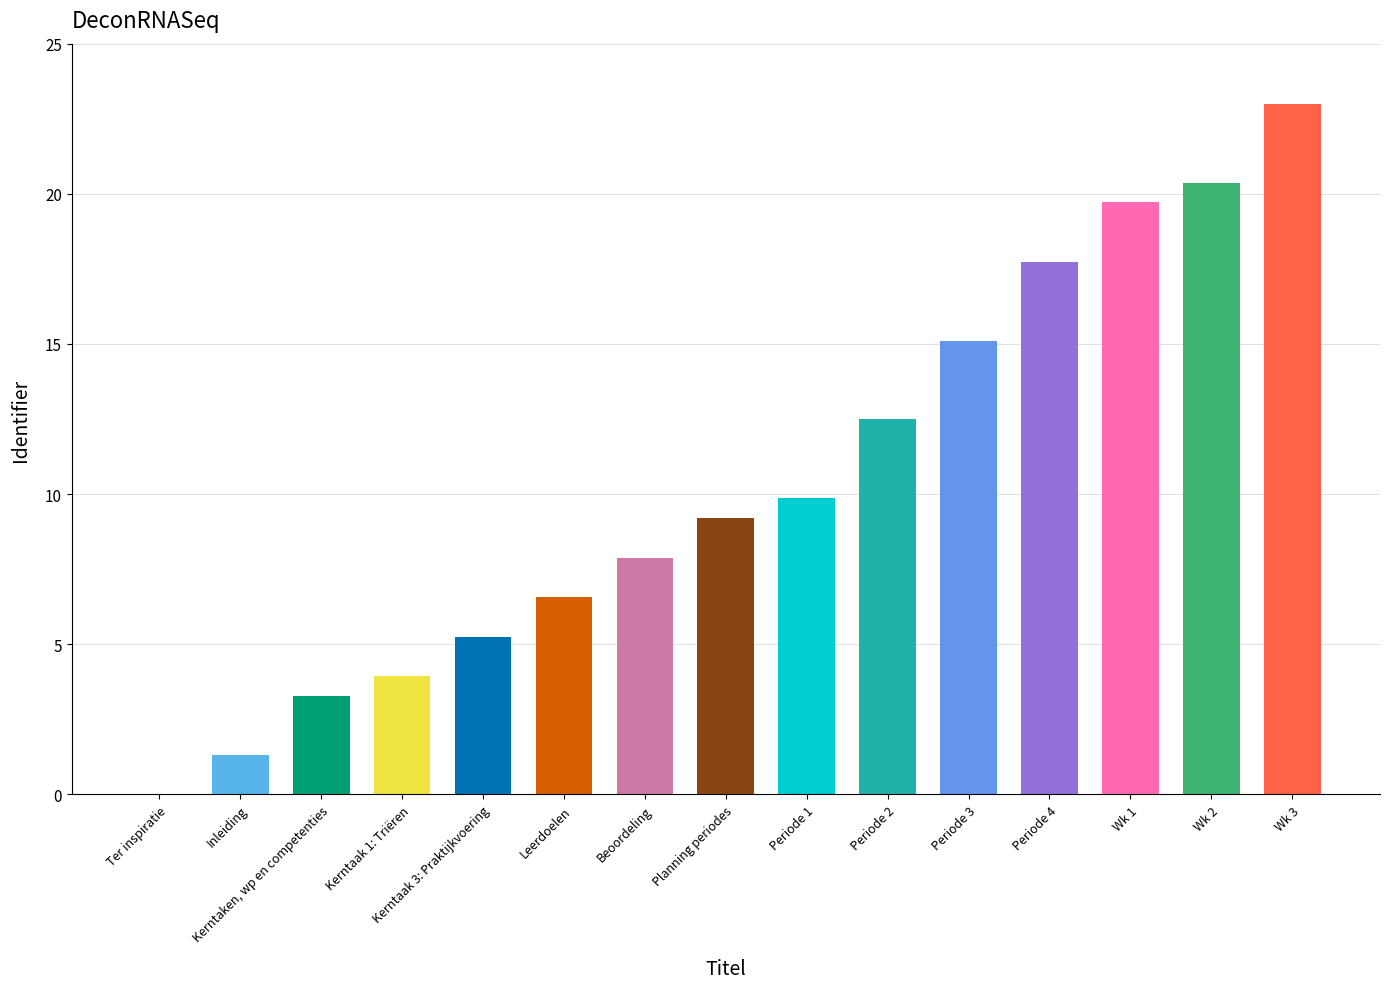

Which category has the highest value across all series?

Wk 3